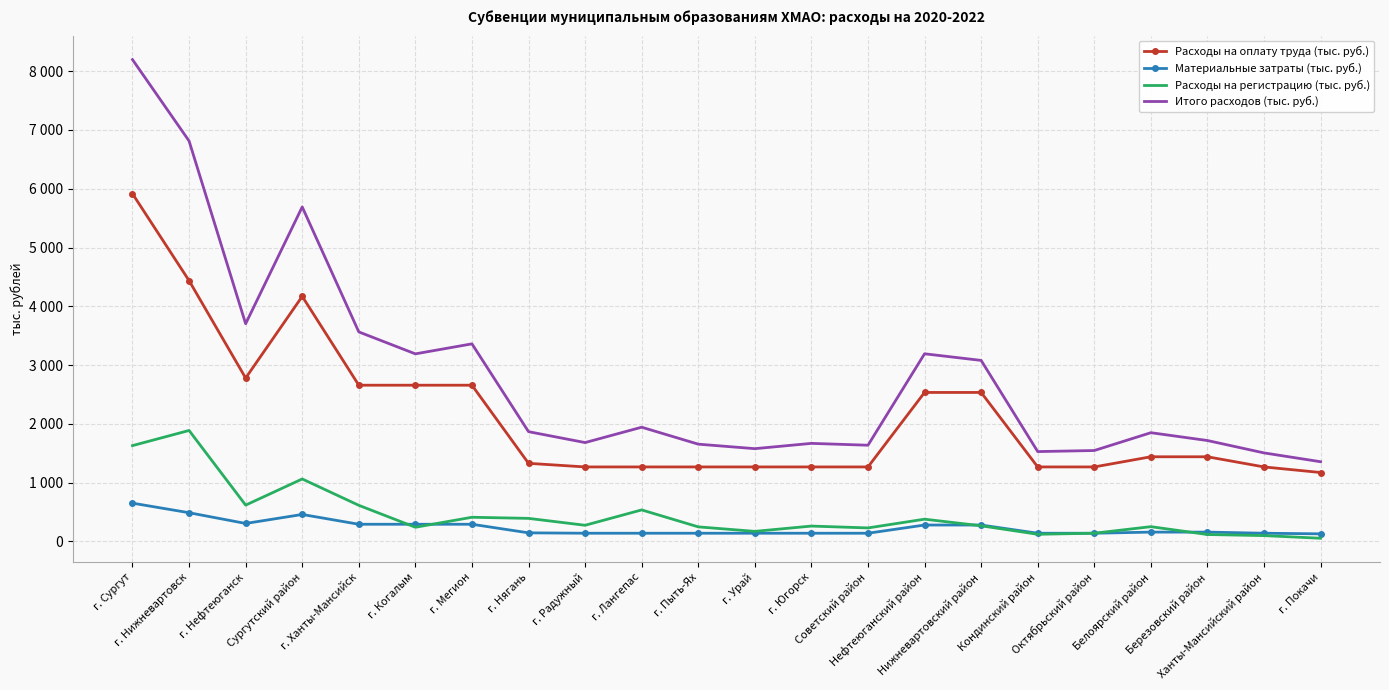

What value does the Материальные затраты (тыс. руб.) series have at Нижневартовский район?

279.1